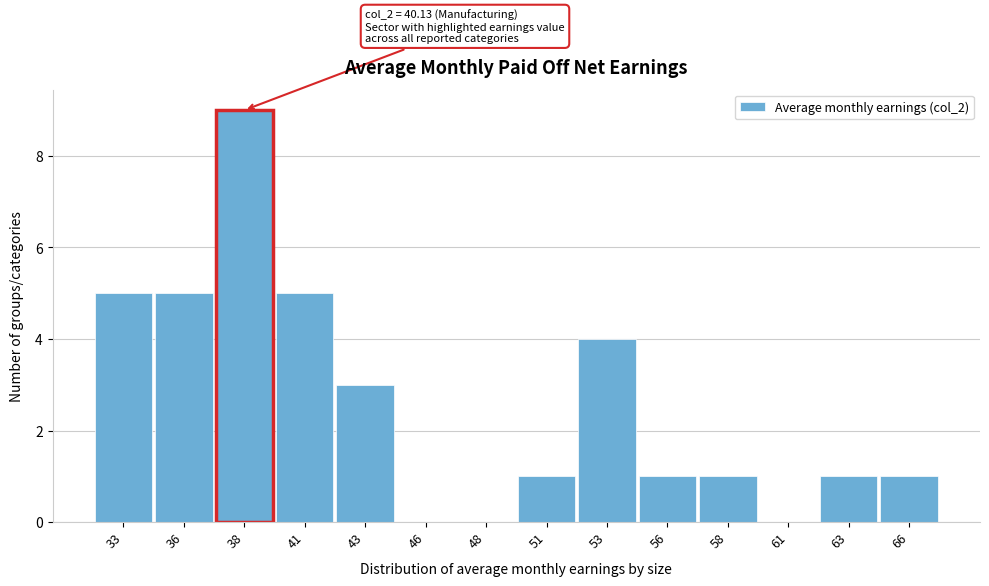

Reading left to right, what are all the values shown in this chart?

33=5	36=5	38=9	41=5	43=3	46=0	48=0	51=1	53=4	56=1	58=1	61=0	63=1	66=1